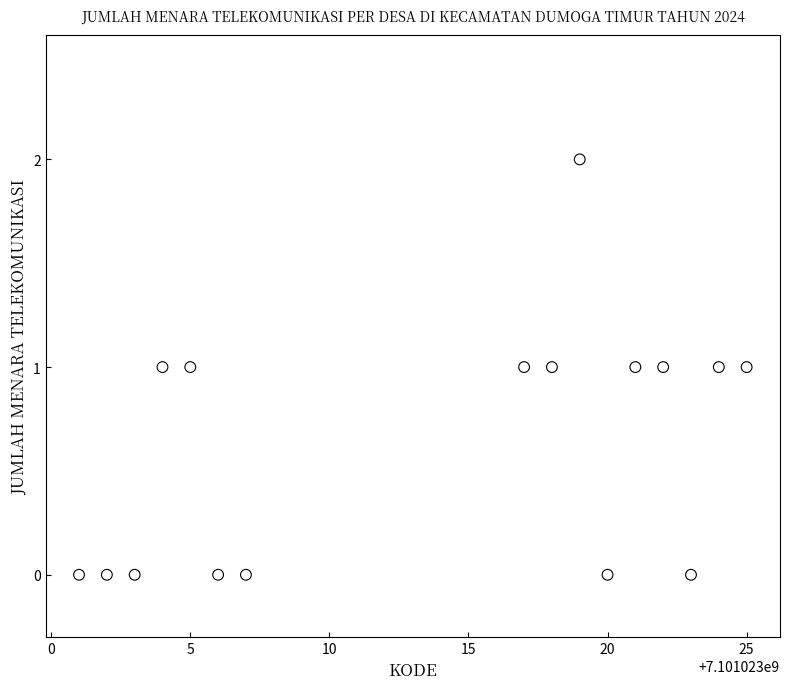

What is the range of X values (max minus min)?

24